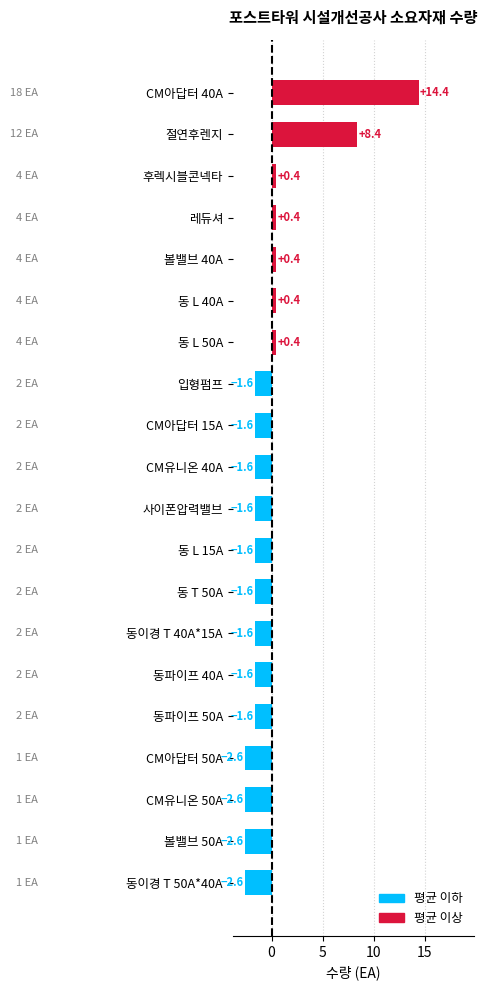

Is it true that the value at 동이경 T 40A*15A is -1.6?

True